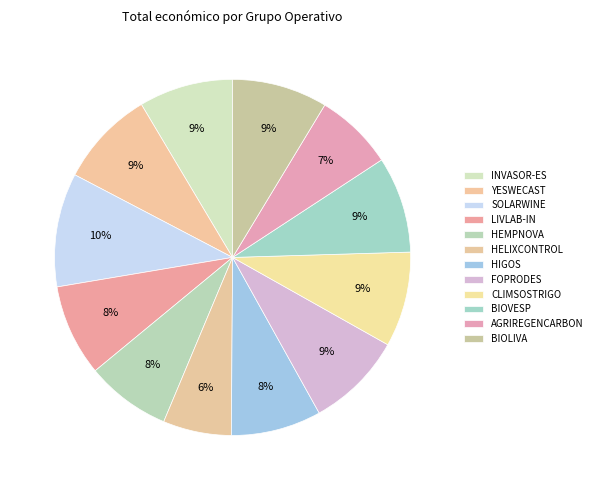

To the nearest percent, what percentage of the pie is BIOLIVA?

9%